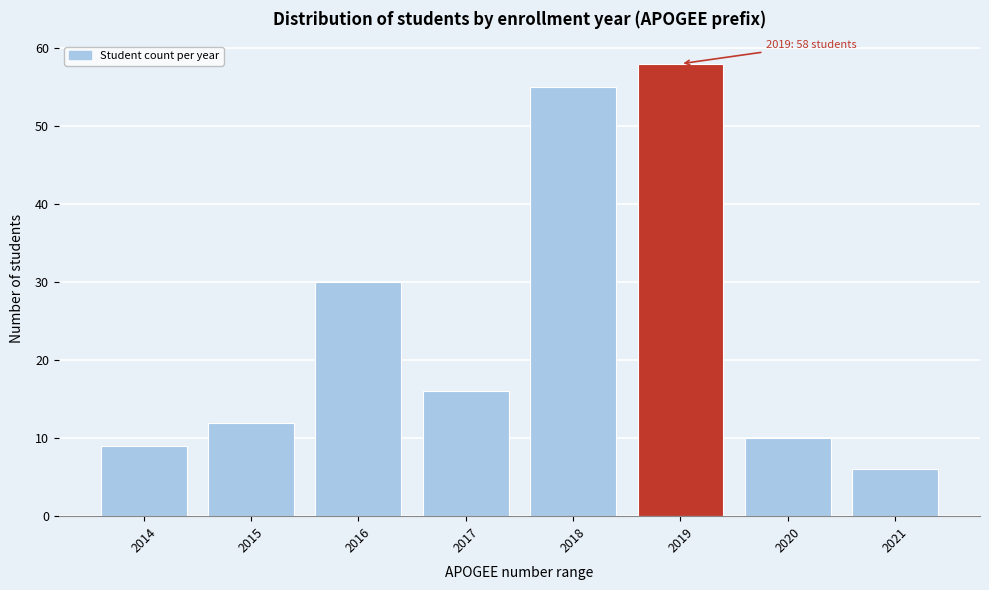

Reading left to right, extract all data points from this chart.

9	12	30	16	55	58	10	6